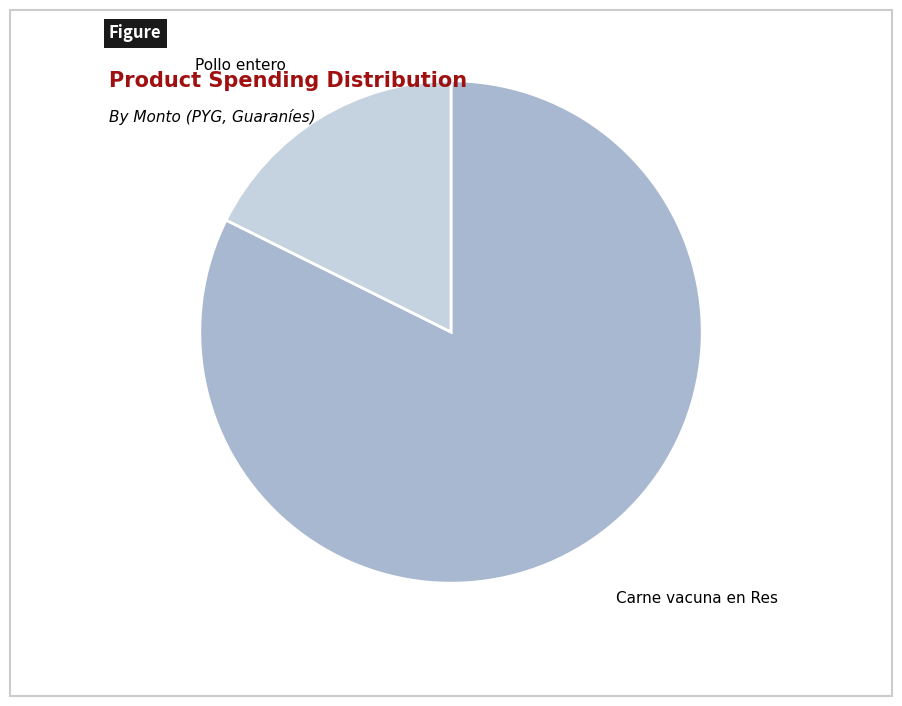

Rank the categories by value from lowest to highest.

Pollo entero, Carne vacuna en Res